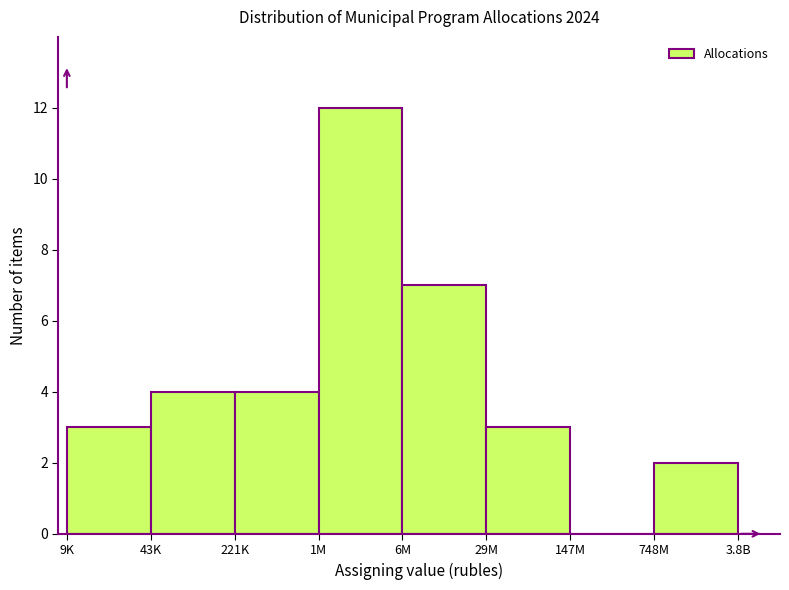

Reading right to left, list all the values displayed in this chart.

748M=2	147M=0	29M=3	6M=7	1M=12	221K=4	43K=4	9K=3